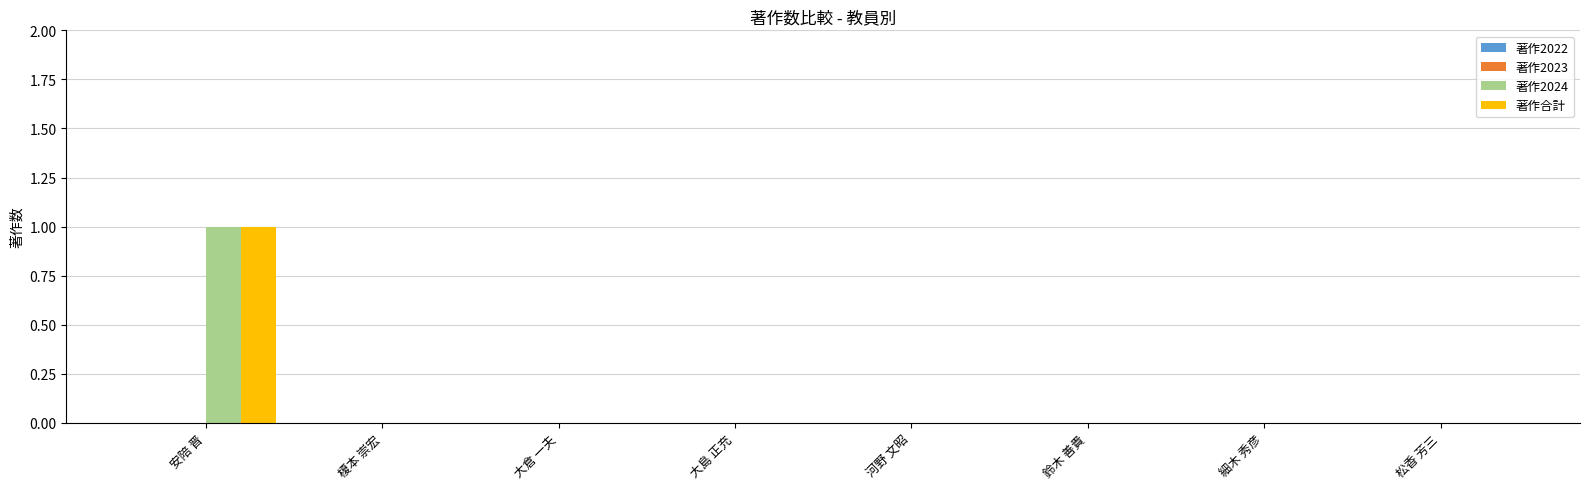

What is the greatest value displayed?

1